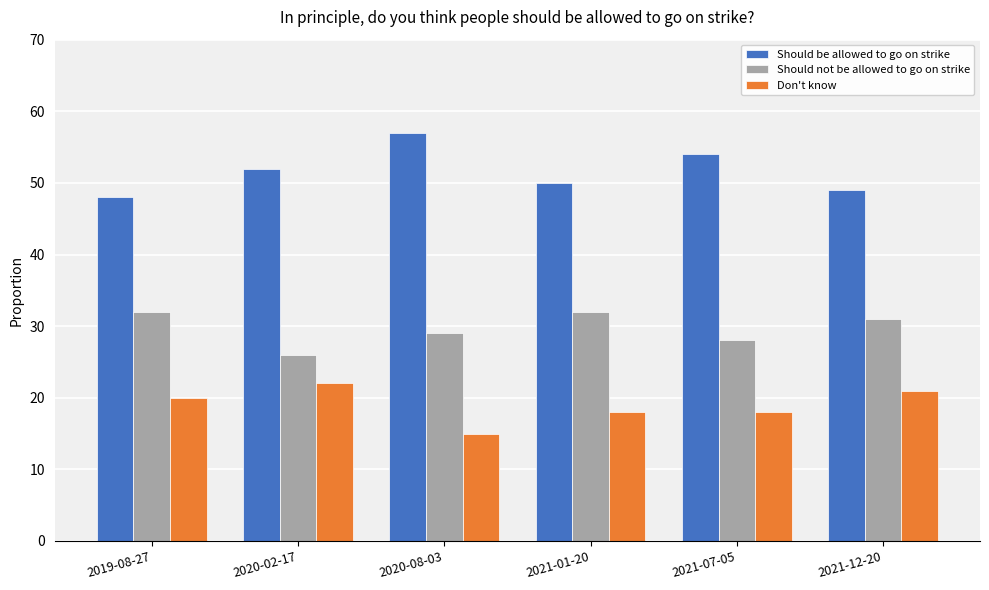

What is the difference between the maximum and minimum values in the Should be allowed to go on strike series?

9.0